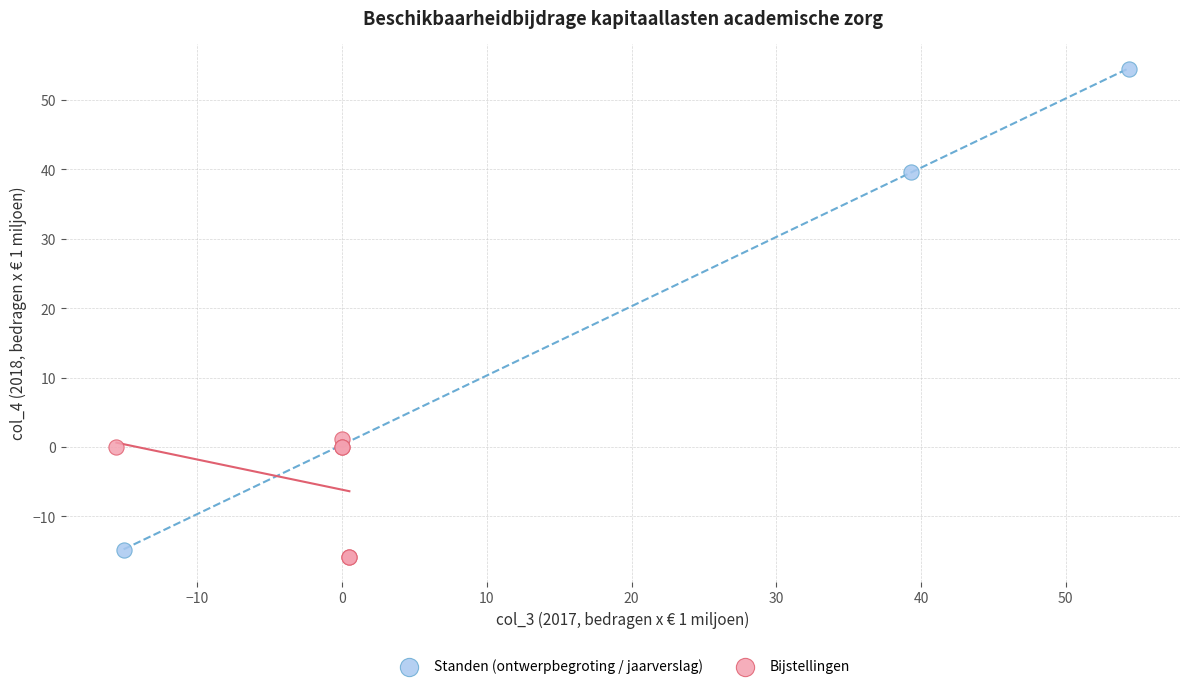

What are all the series names shown in the legend?

Standen (ontwerpbegroting / jaarverslag), Bijstellingen